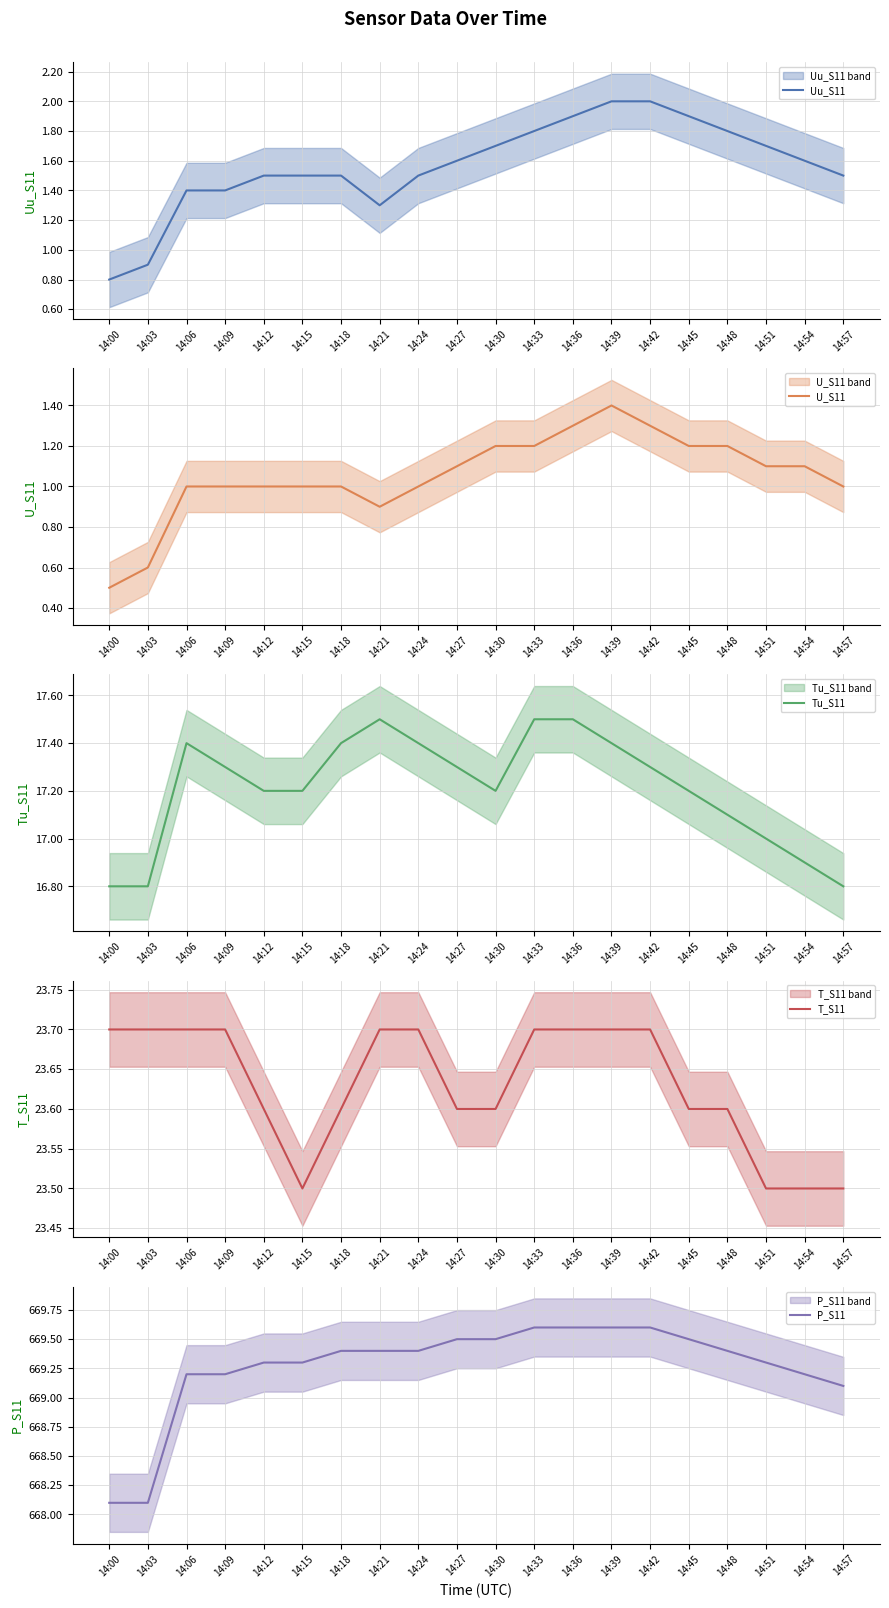

Reading left to right, extract all data points from this chart.

Uu_S11: 14:00=0.8	14:03=0.9	14:06=1.4	14:09=1.4	14:12=1.5	14:15=1.5	14:18=1.5	14:21=1.3	14:24=1.5	14:27=1.6	14:30=1.7	14:33=1.8	14:36=1.9	14:39=2.0	14:42=2.0	14:45=1.9	14:48=1.8	14:51=1.7	14:54=1.6	14:57=1.5
U_S11: 14:00=0.5	14:03=0.6	14:06=1.0	14:09=1.0	14:12=1.0	14:15=1.0	14:18=1.0	14:21=0.9	14:24=1.0	14:27=1.1	14:30=1.2	14:33=1.2	14:36=1.3	14:39=1.4	14:42=1.3	14:45=1.2	14:48=1.2	14:51=1.1	14:54=1.1	14:57=1.0
Tu_S11: 14:00=16.8	14:03=16.8	14:06=17.4	14:09=17.3	14:12=17.2	14:15=17.2	14:18=17.4	14:21=17.5	14:24=17.4	14:27=17.3	14:30=17.2	14:33=17.5	14:36=17.5	14:39=17.4	14:42=17.3	14:45=17.2	14:48=17.1	14:51=17.0	14:54=16.9	14:57=16.8
T_S11: 14:00=23.7	14:03=23.7	14:06=23.7	14:09=23.7	14:12=23.6	14:15=23.5	14:18=23.6	14:21=23.7	14:24=23.7	14:27=23.6	14:30=23.6	14:33=23.7	14:36=23.7	14:39=23.7	14:42=23.7	14:45=23.6	14:48=23.6	14:51=23.5	14:54=23.5	14:57=23.5
P_S11: 14:00=668.1	14:03=668.1	14:06=669.2	14:09=669.2	14:12=669.3	14:15=669.3	14:18=669.4	14:21=669.4	14:24=669.4	14:27=669.5	14:30=669.5	14:33=669.6	14:36=669.6	14:39=669.6	14:42=669.6	14:45=669.5	14:48=669.4	14:51=669.3	14:54=669.2	14:57=669.1